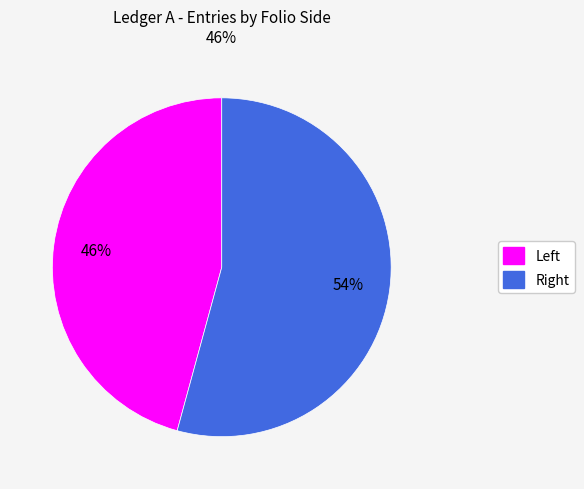

Rank the categories by value from lowest to highest.

Left, Right